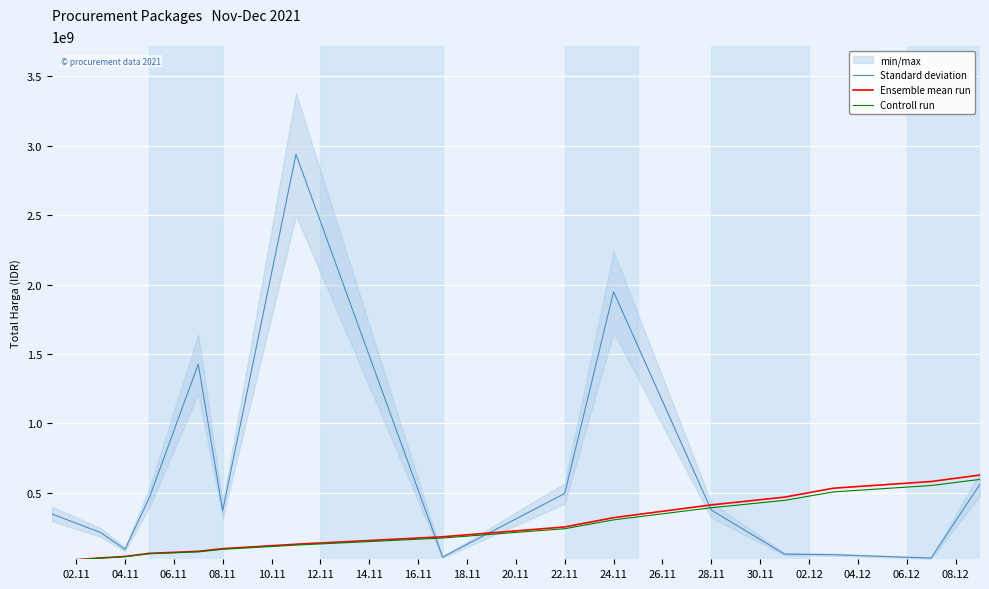

What is the approximate value of Ensemble mean run at 04.11?

38842748.1